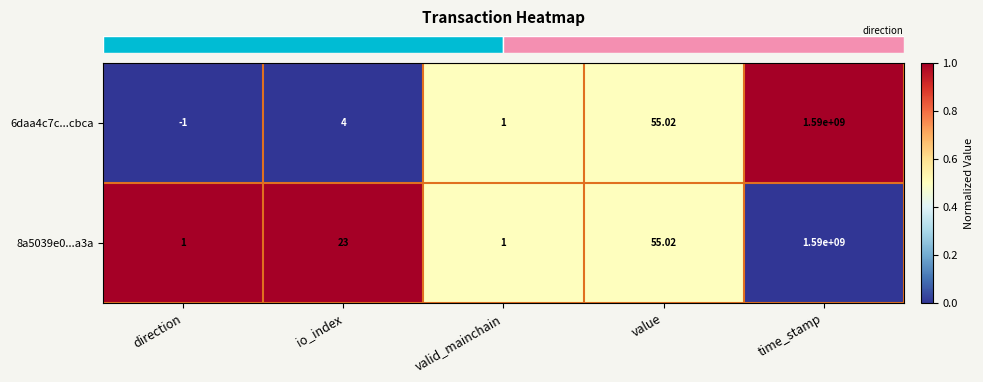

Which series has the largest total across all categories?

8a5039e0...a3a